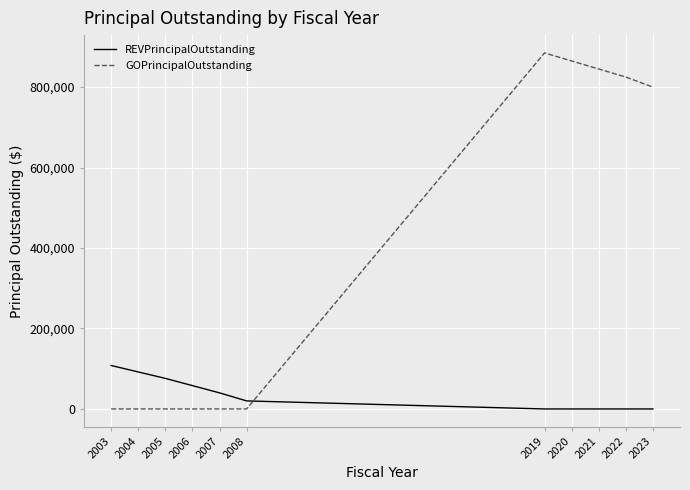

List the series in order of their peak value, lowest first.

REVPrincipalOutstanding, GOPrincipalOutstanding